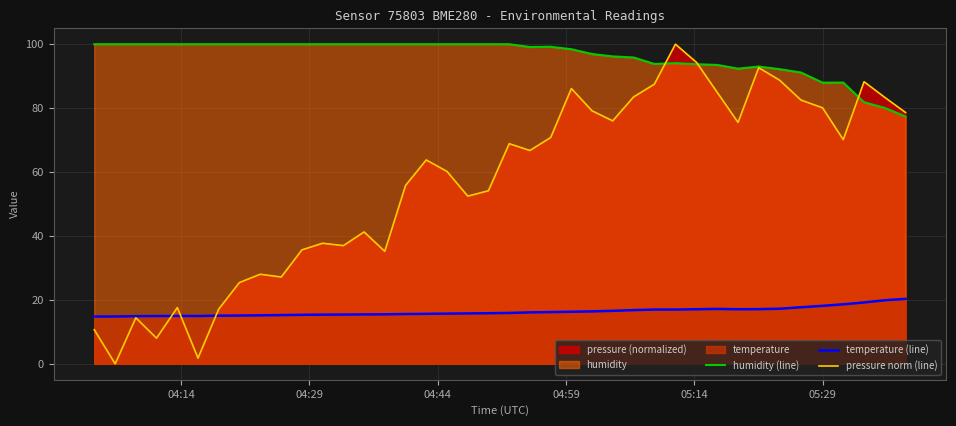

Reading right to left, list all the values displayed in this chart.

humidity (line): 77.3	80.1	81.8	88.0	88.0	91.1	92.2	93.0	92.3	93.5	93.7	94.1	93.8	95.8	96.2	96.9	98.4	99.2	99.1	100.0	100.0	100.0	100.0	100.0	100.0	100.0	100.0	100.0	100.0	100.0	100.0	100.0	100.0	100.0	100.0	100.0	100.0	100.0	100.0	100.0
temperature (line): 20.3	19.9	19.2	18.6	18.1	17.7	17.2	17.1	17.1	17.2	17.1	17.0	17.0	16.8	16.6	16.4	16.3	16.2	16.1	15.9	15.8	15.8	15.7	15.6	15.6	15.5	15.4	15.4	15.4	15.3	15.2	15.2	15.1	15.1	14.9	15.0	14.9	14.9	14.8	14.8
pressure norm (line): 78.6	83.4	88.3	70.1	80.1	82.5	88.8	92.7	75.5	84.9	94.3	100.0	87.5	83.5	76.0	79.2	86.1	70.8	66.7	68.9	54.1	52.5	60.2	63.8	55.8	35.2	41.3	37.0	37.7	35.7	27.2	28.0	25.4	17.1	1.8	17.6	8.0	14.4	0.0	10.7